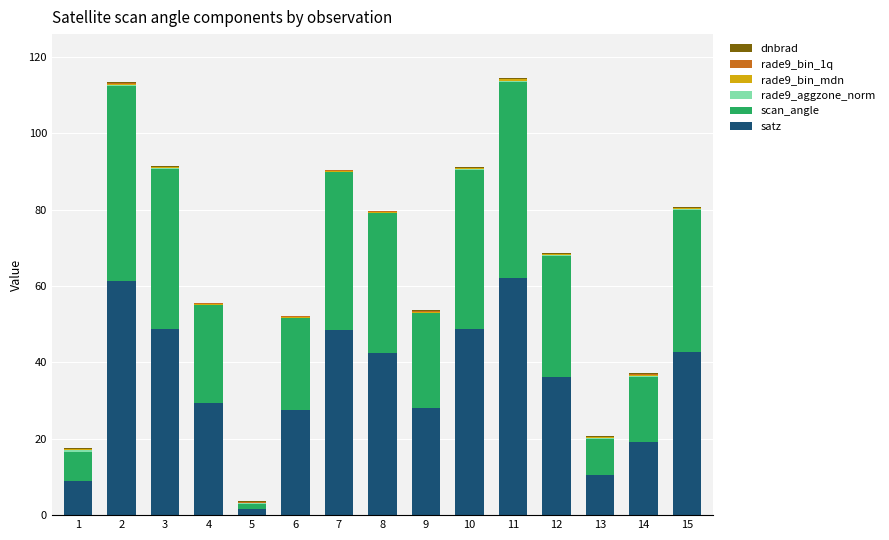

Is it true that satz equals 3.9 at 14?

False